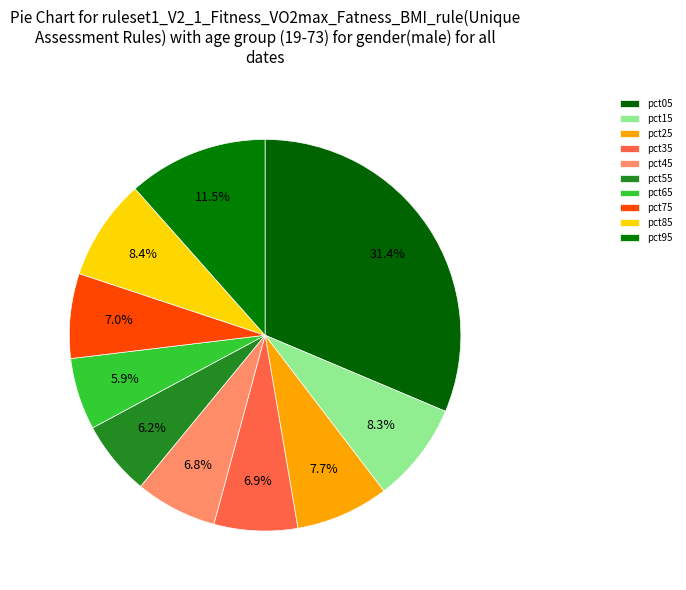

Combined, do pct45 and pct55 account for over 50%?

No